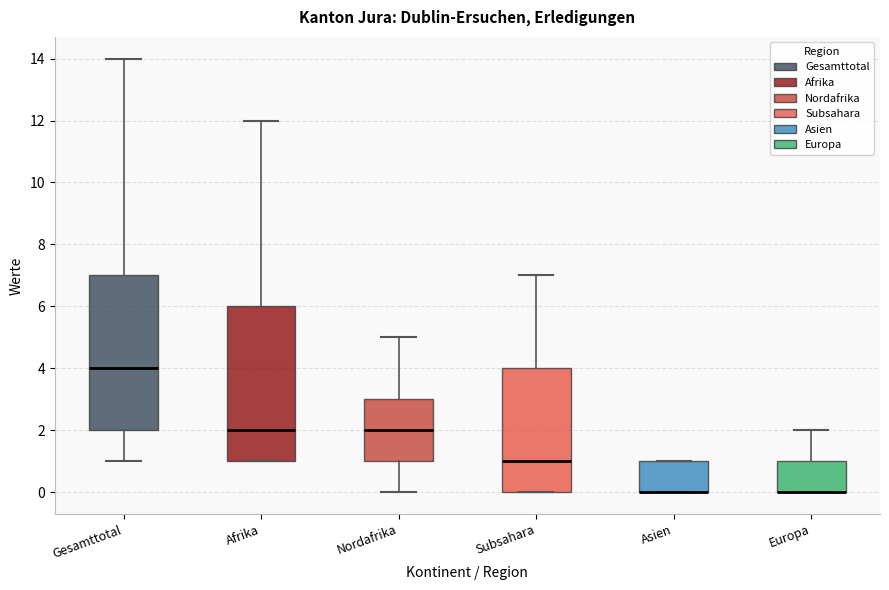

Where is the lower edge of the box for Gesamttotal on the y-axis? The values are not printed on the chart, so give them approximately, as read against the axis.

2